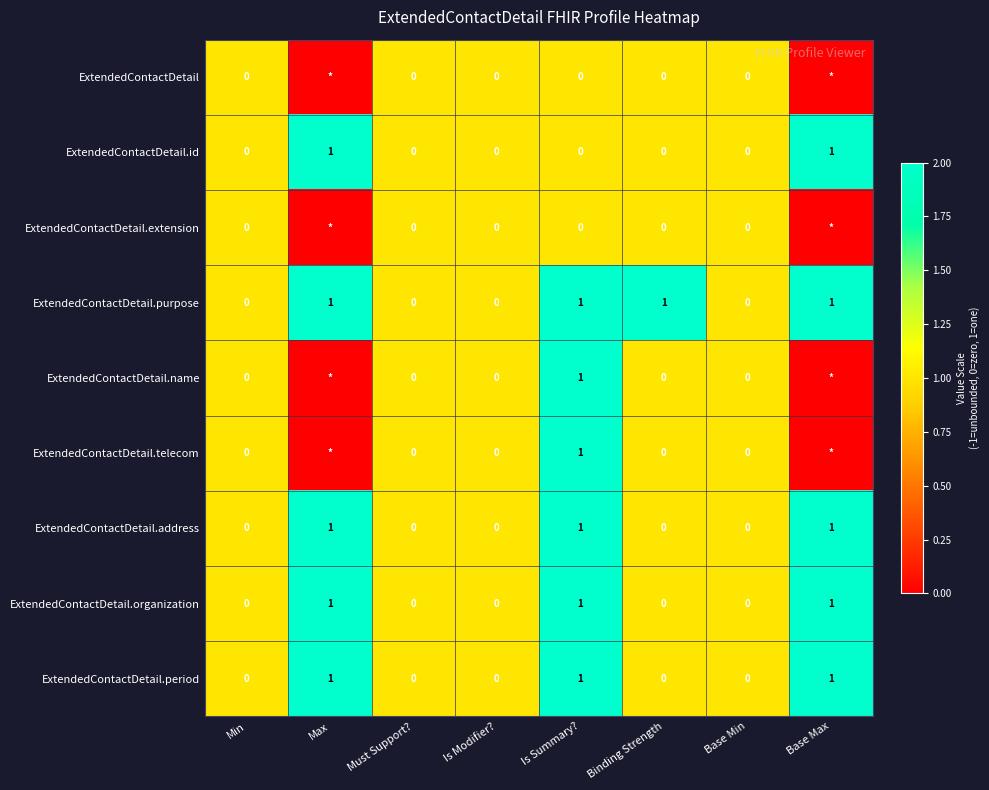

Which has a higher value, Max or Binding Strength?

Binding Strength